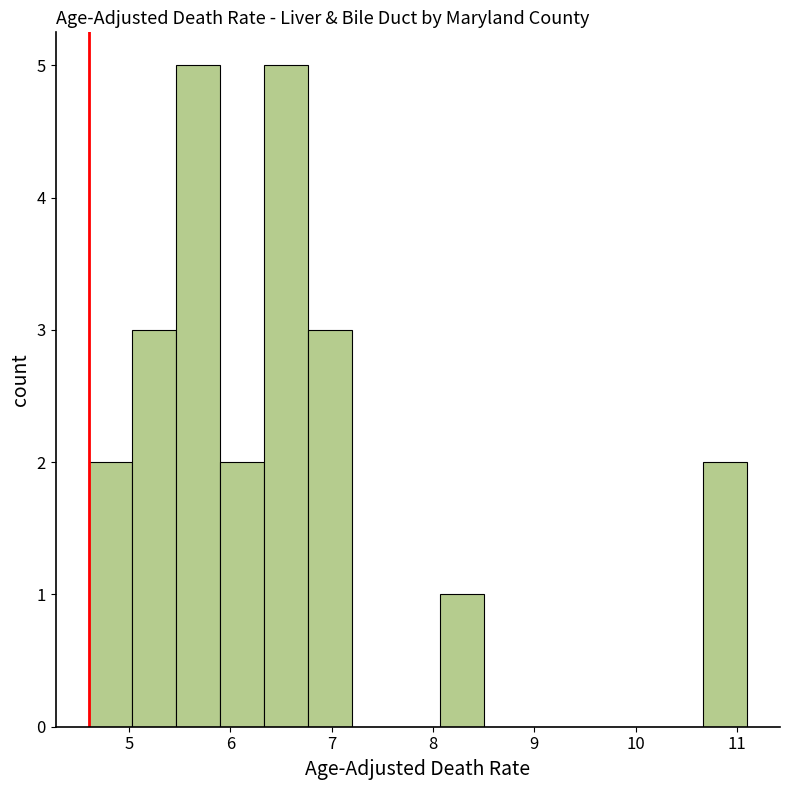

How tall is the bar that spans 4.6 to 5.0 on the x-axis? Neither the bar edges nor the heights are printed on the chart, so give them approximately, as read against the axes.

2